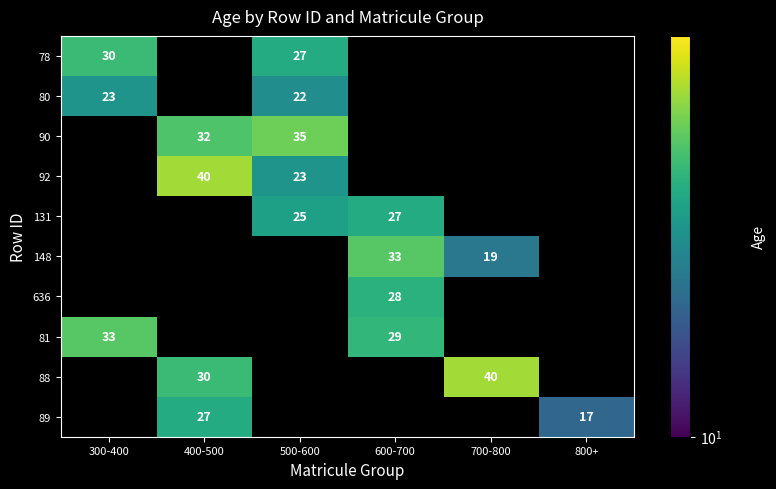

True or false: 148 has a value of 54.2 at 600-700.

False